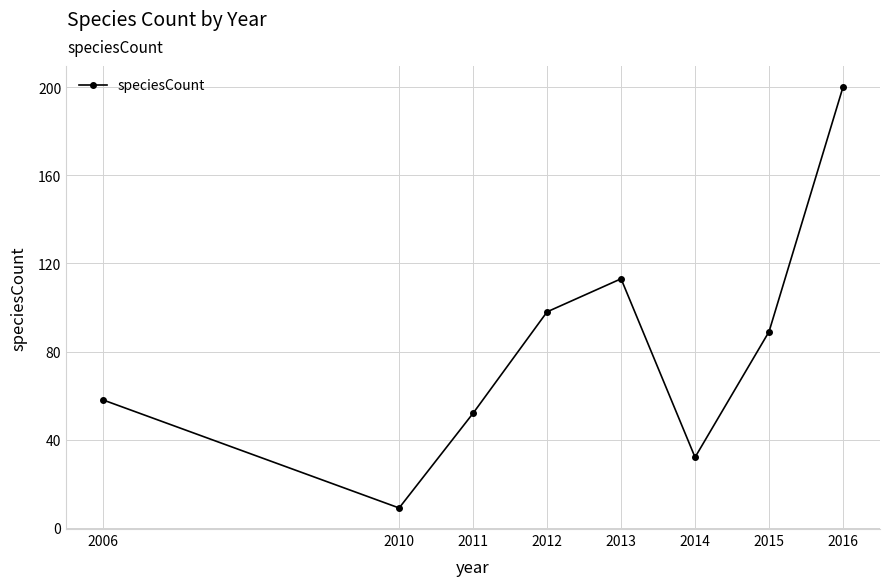

Approximately how many times larger is the value at 2014 compared to 2015?

0.4